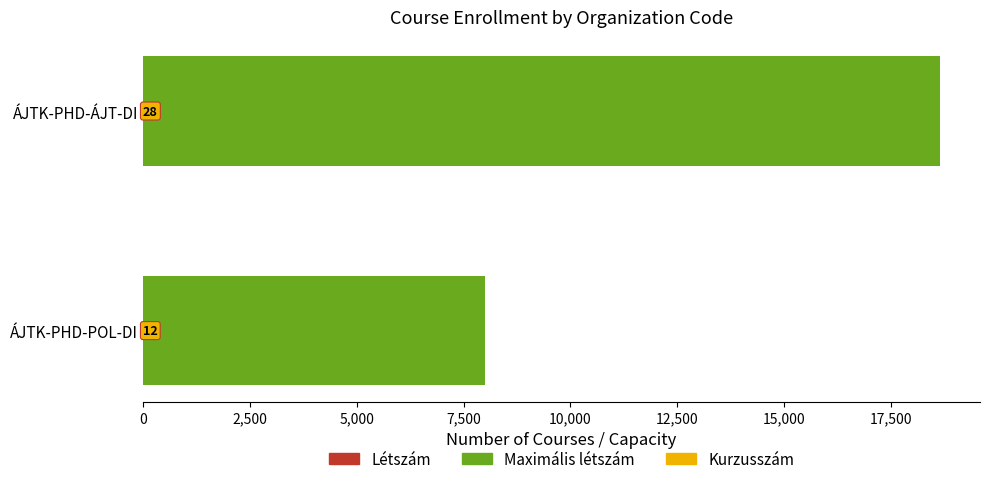

What is the difference between the maximum and minimum values?

10656